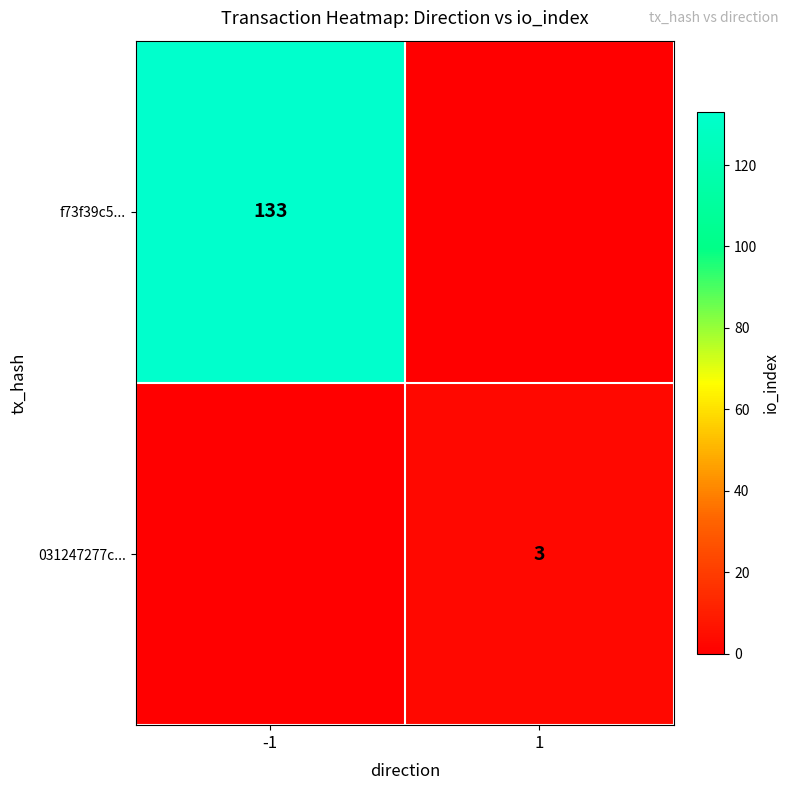

True or false: 031247277c... has a value of 2 at 1.

False